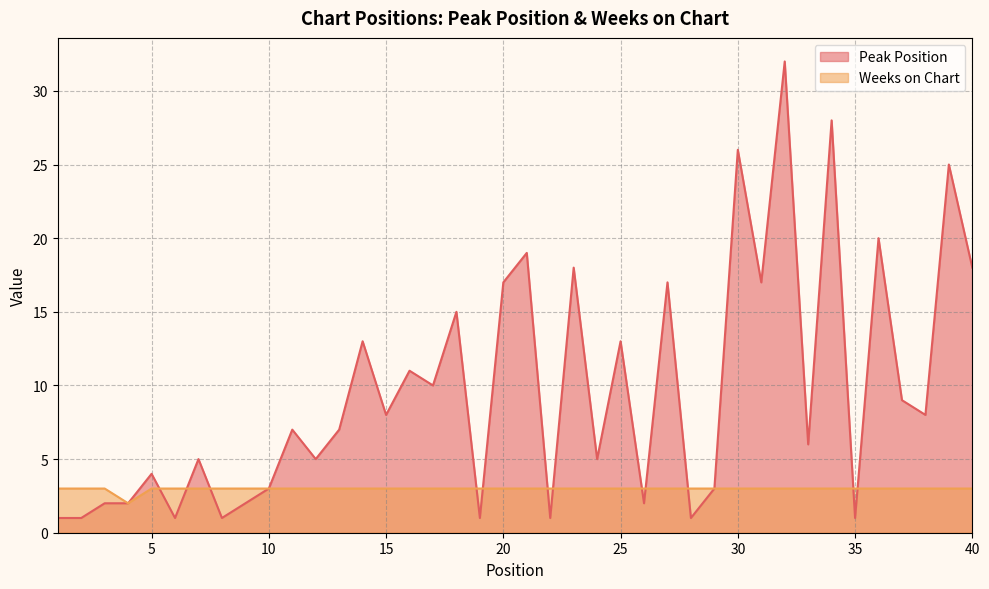

Is it true that Weeks on Chart equals 2 at 36?

False